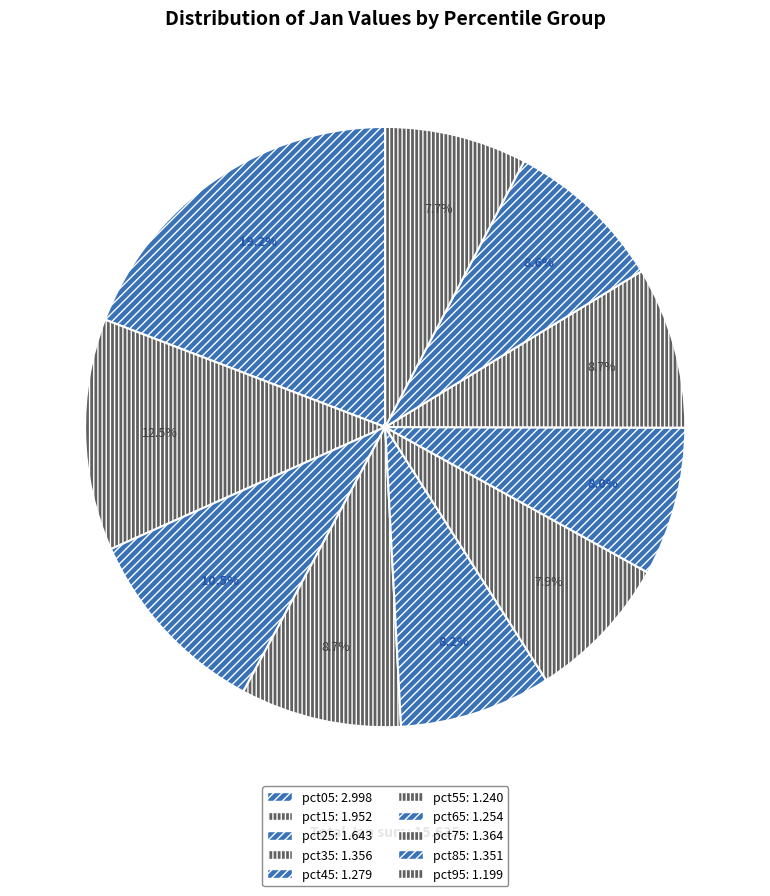

Is there a majority slice in this chart?

No